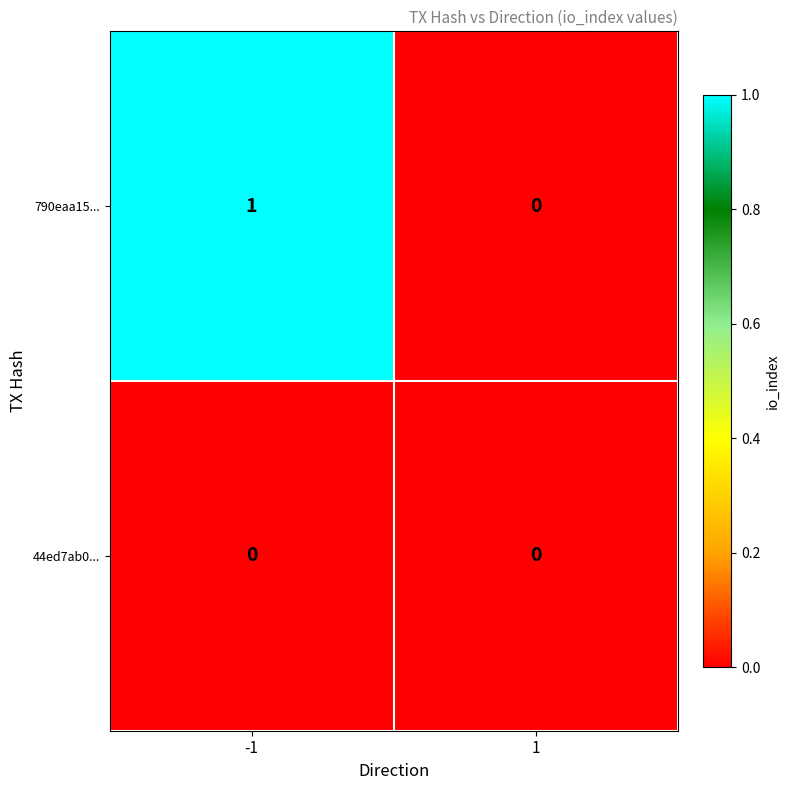

Reading left to right, extract all data points from this chart.

790eaa15...: 1	0
44ed7ab0...: 0	0